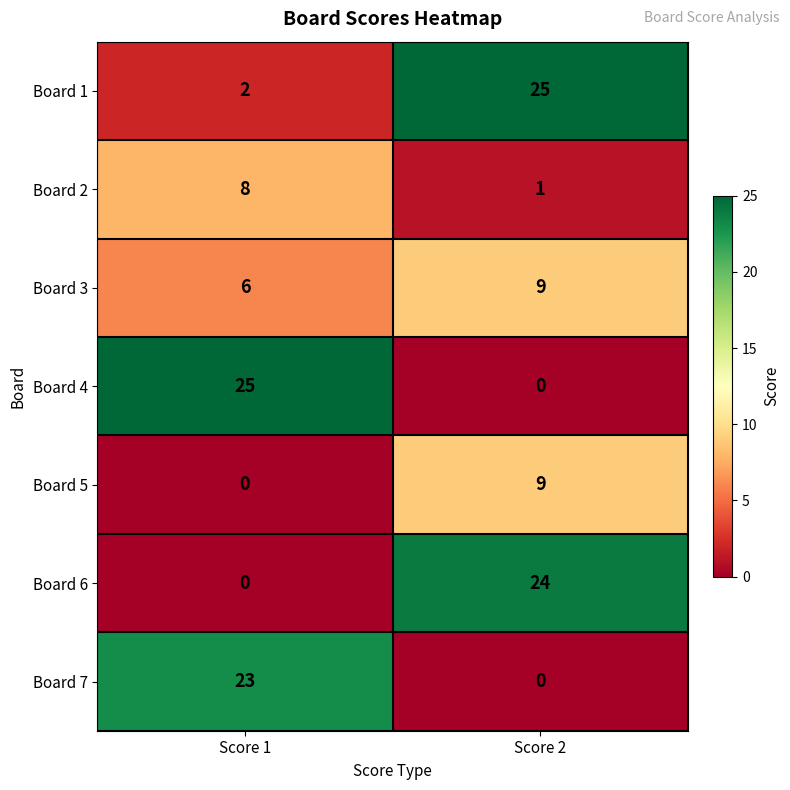

At how many categories does at least one series exceed 5?

2